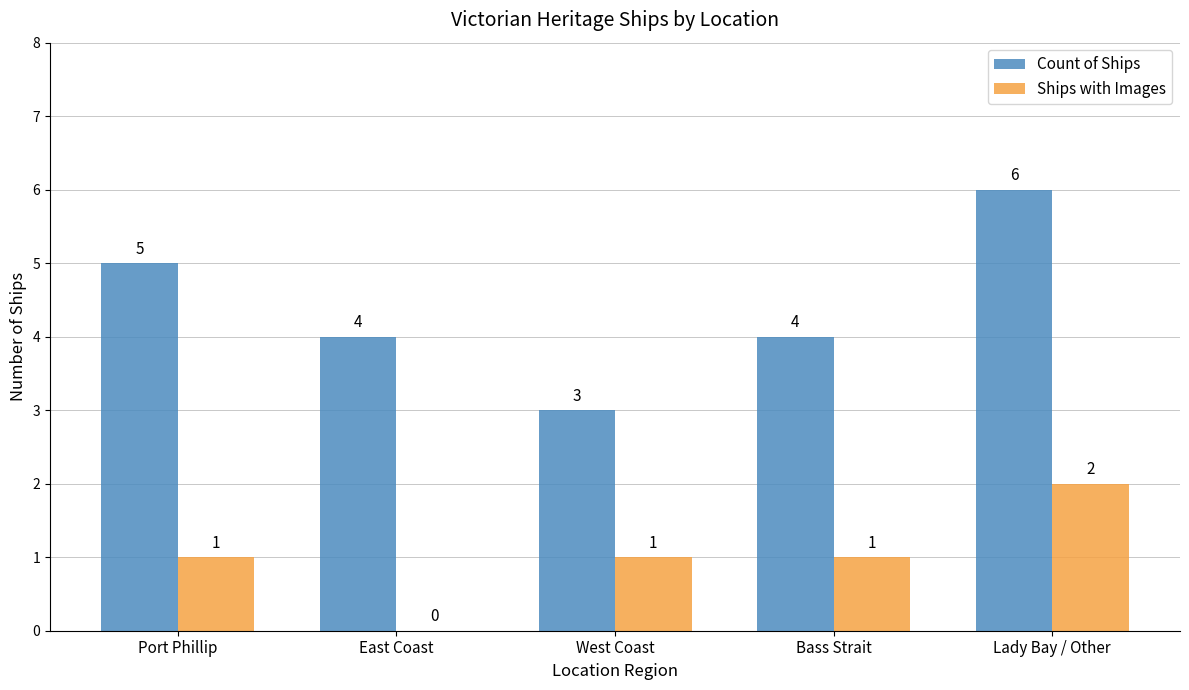

Are the bars horizontal?

No